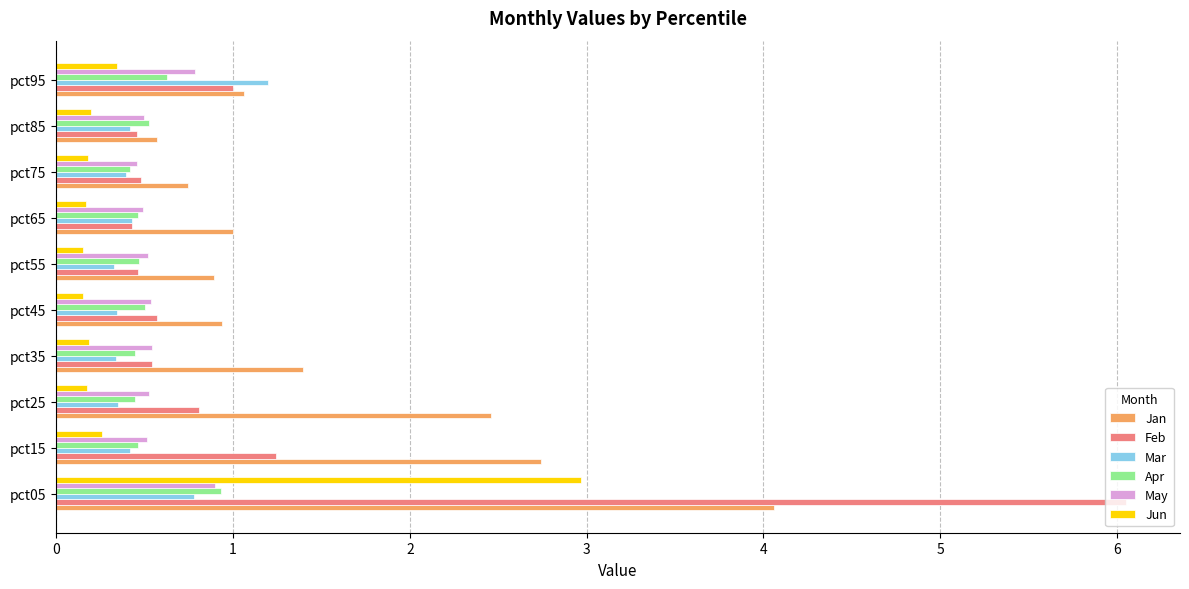

What is the maximum value for Jun?

3.0